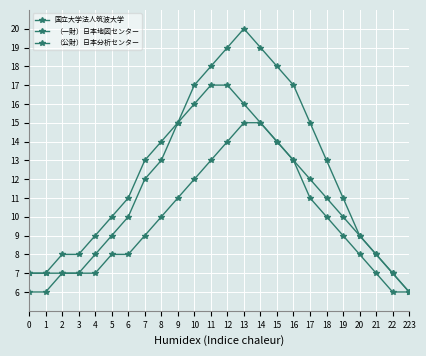

Count the number of categories in the chart.

24